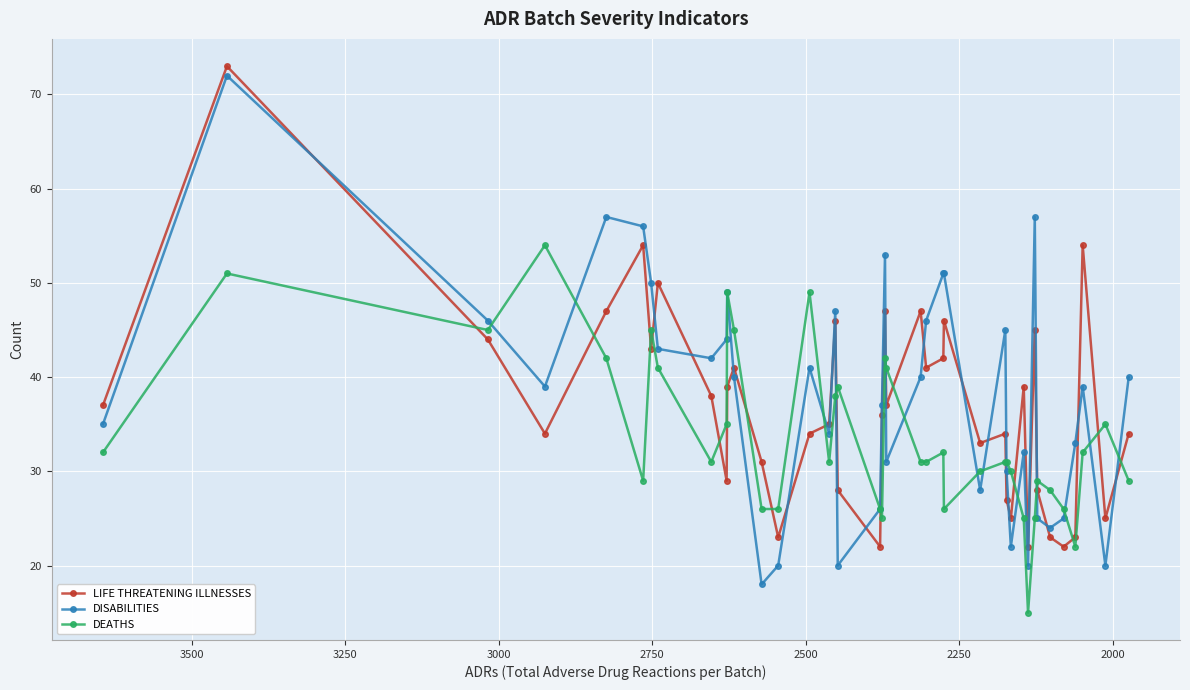

What is the difference between the maximum and minimum values in the DISABILITIES series?

54